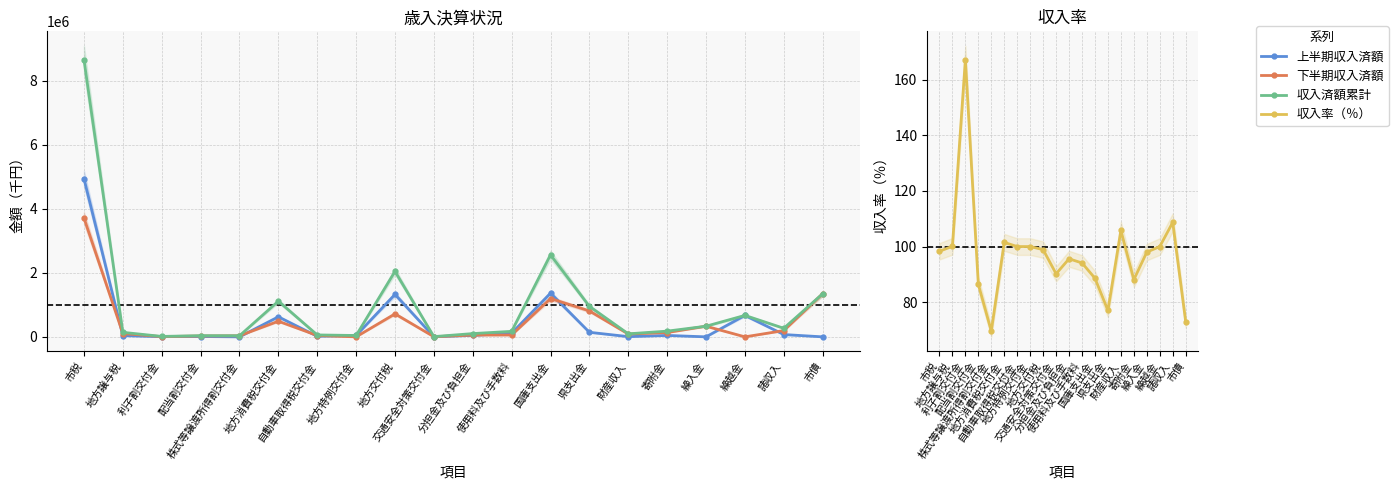

Which series has the largest total across all categories?

収入済額累計